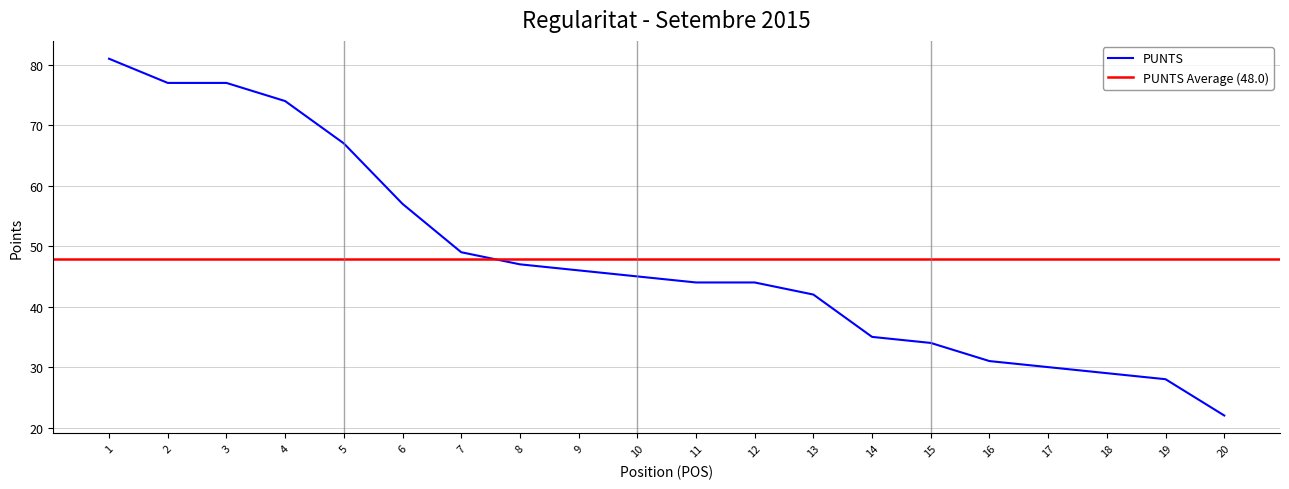

List the labels in order of value, smallest first.

20, 19, 18, 17, 16, 15, 14, 13, 11, 12, 10, 9, 8, 7, 6, 5, 4, 2, 3, 1